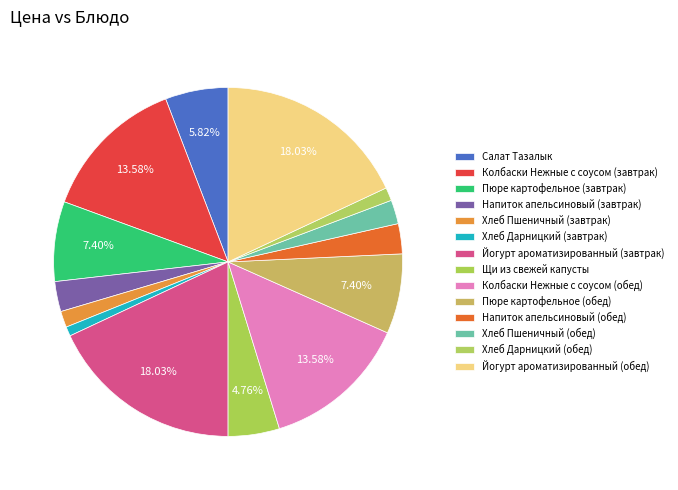

What is the total percentage of Колбаски Нежные с соусом (обед) and Напиток апельсиновый (завтрак)?

16.4%